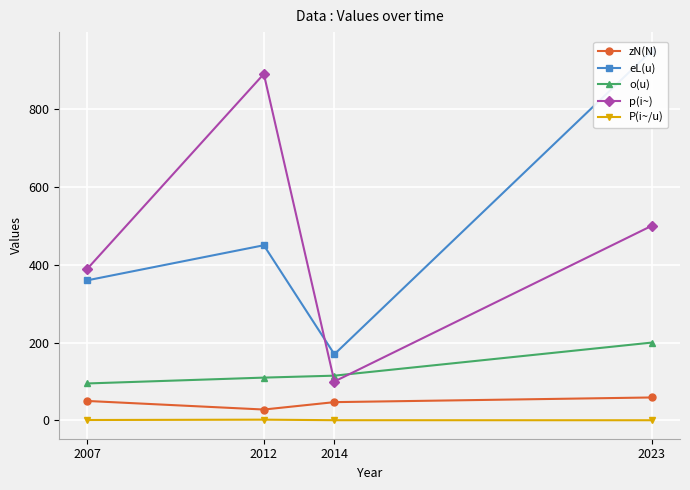

Which has a higher value, 2014 or 2007?

2007